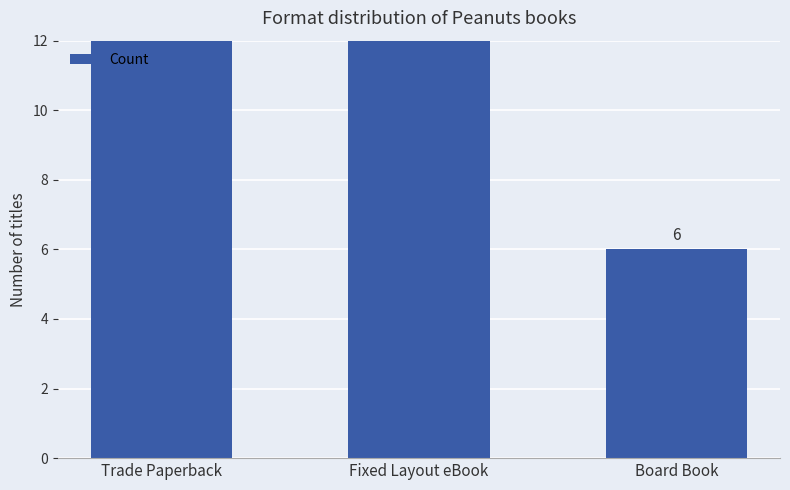

What value does the data have at Trade Paperback, to the nearest 10?

10